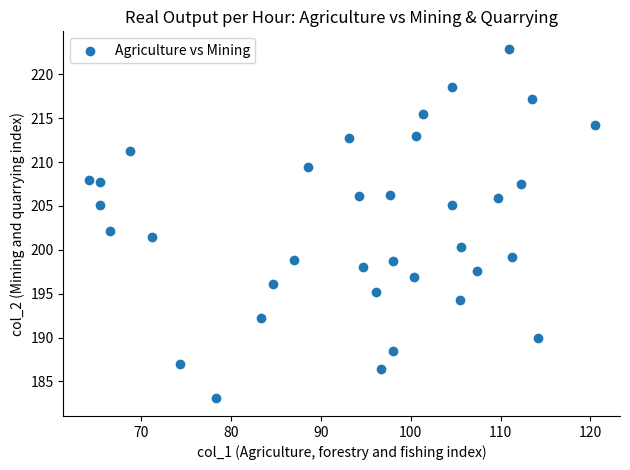

What is the range of X values (max minus min)?

56.3